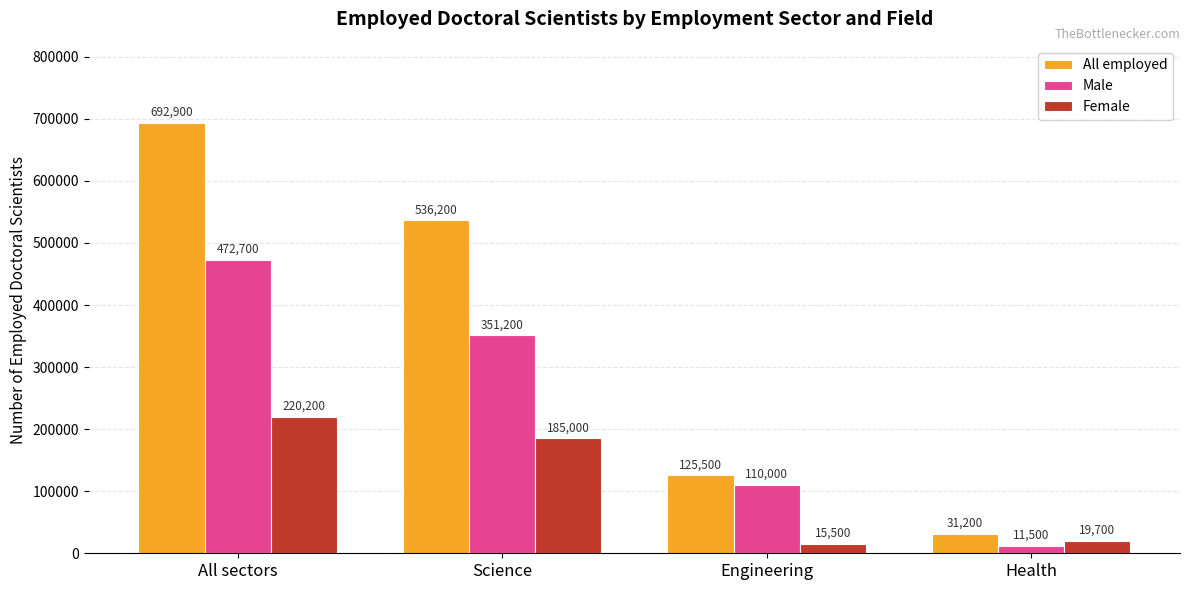

Which series has the largest total across all categories?

All employed